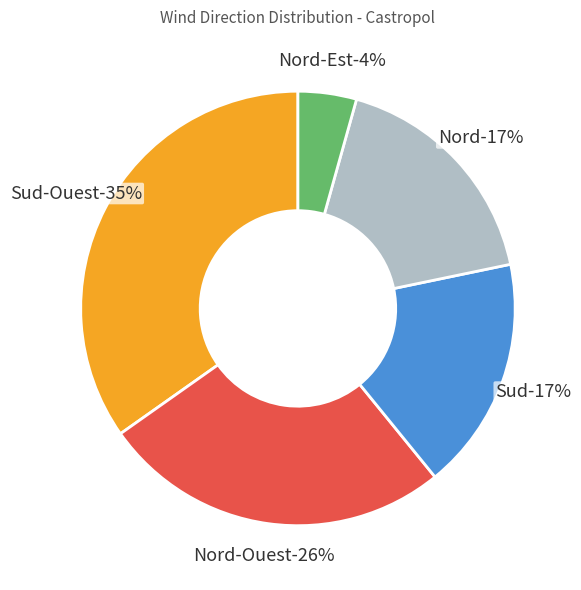

What is the largest slice in the pie chart?

Sud-Ouest